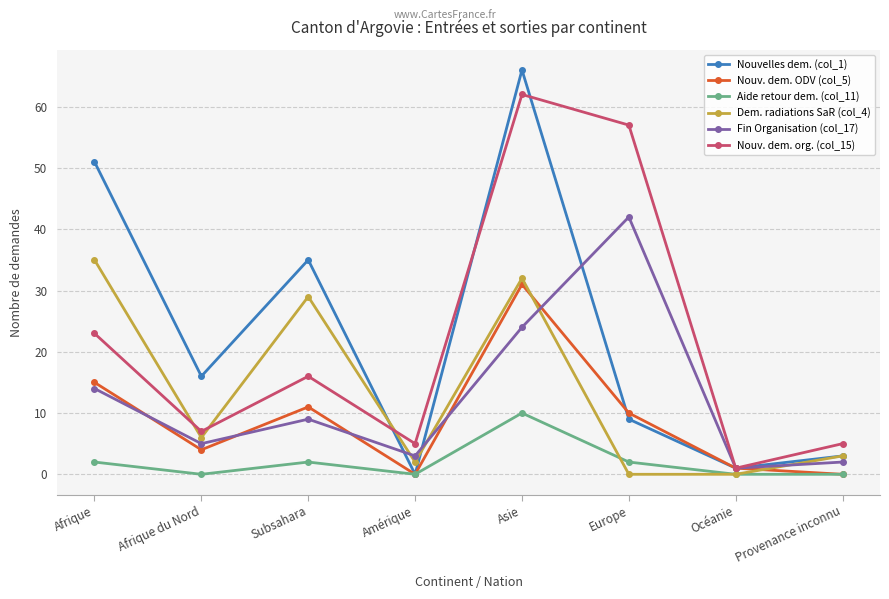

Where is the first local maximum for Aide retour dem. (col_11)?

Subsahara